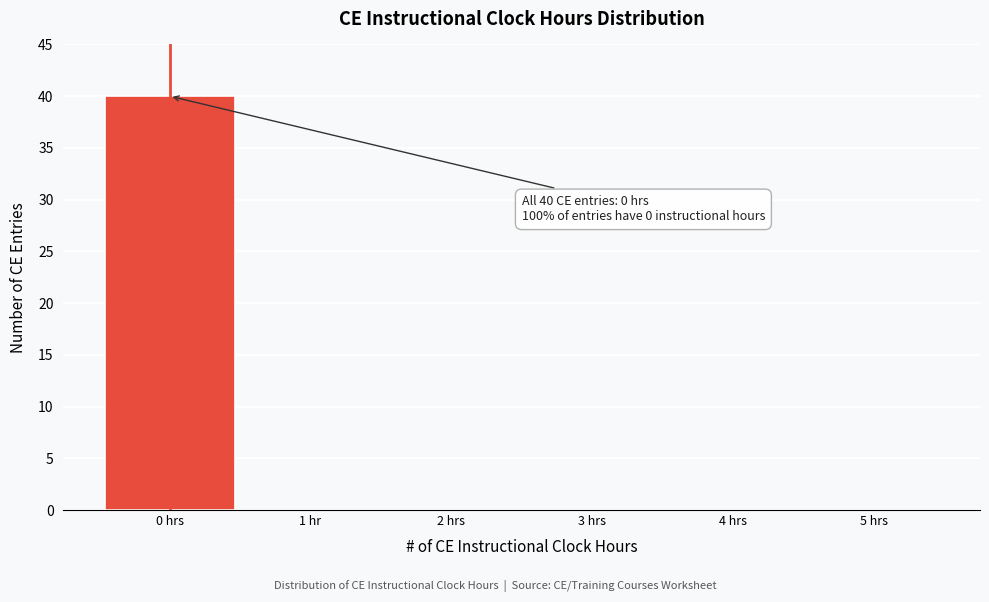

Reading right to left, list all the values displayed in this chart.

5 hrs=0	4 hrs=0	3 hrs=0	2 hrs=0	1 hr=0	0 hrs=40